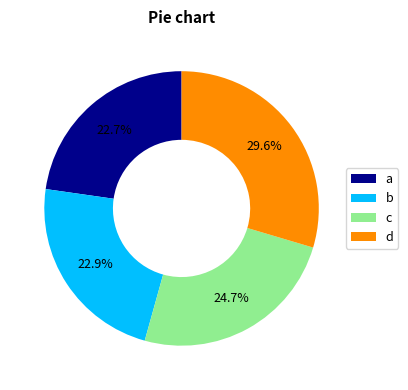

Is there any slice that represents more than half of the pie?

No